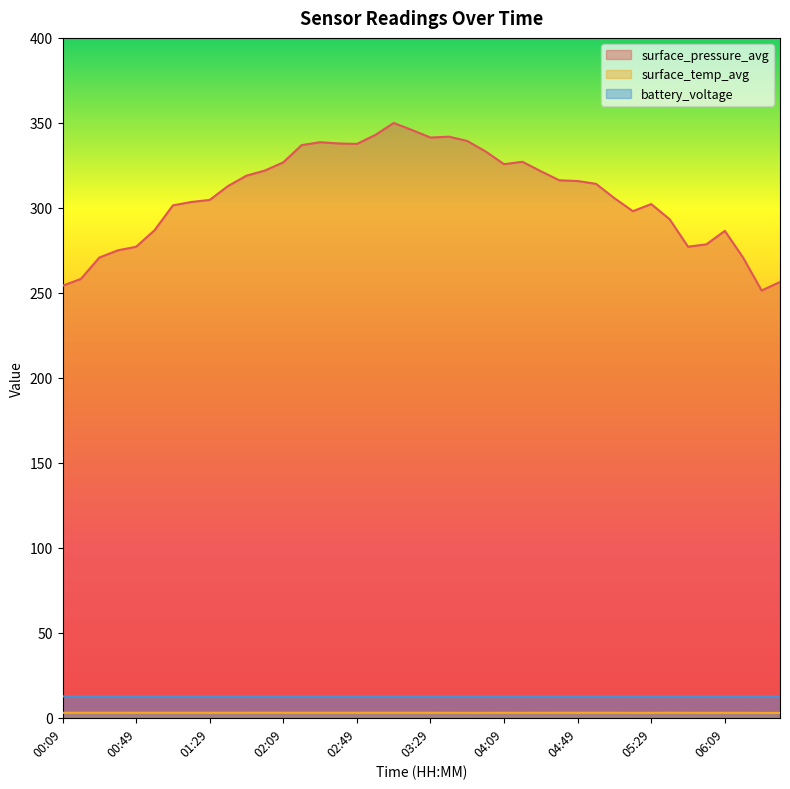

What is the difference between the maximum and minimum values in the battery_voltage series?

0.1